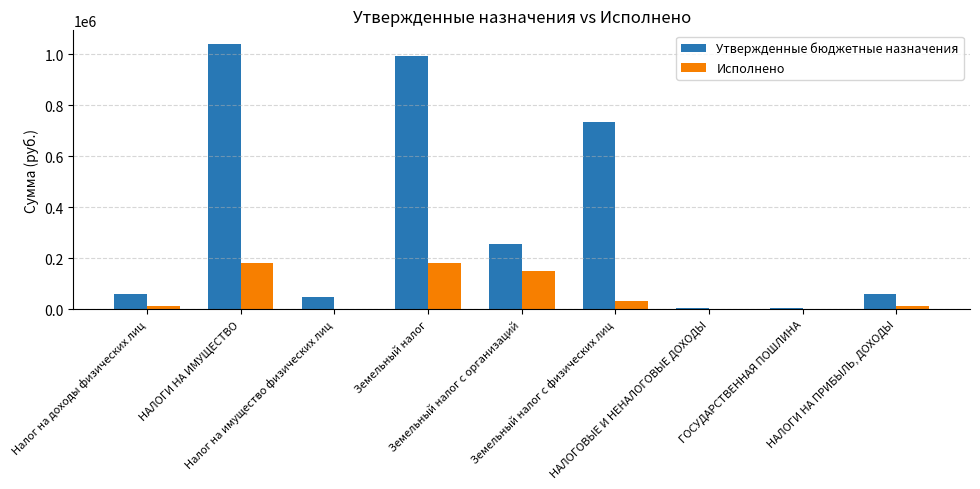

What is the sum of all Исполнено values?

575230.4